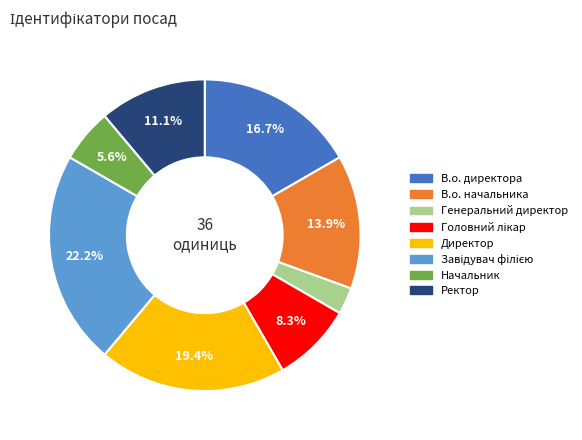

Is the sum of В.о. начальника and Директор greater than half?

No